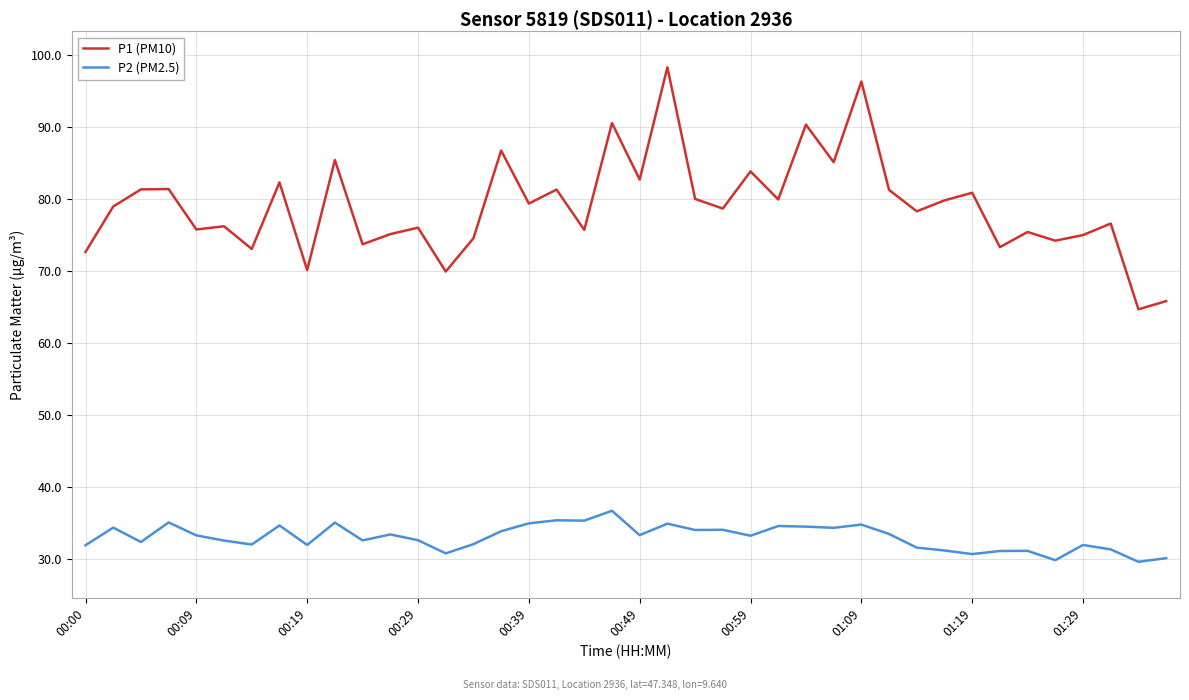

What is the maximum value shown in the chart?

98.3